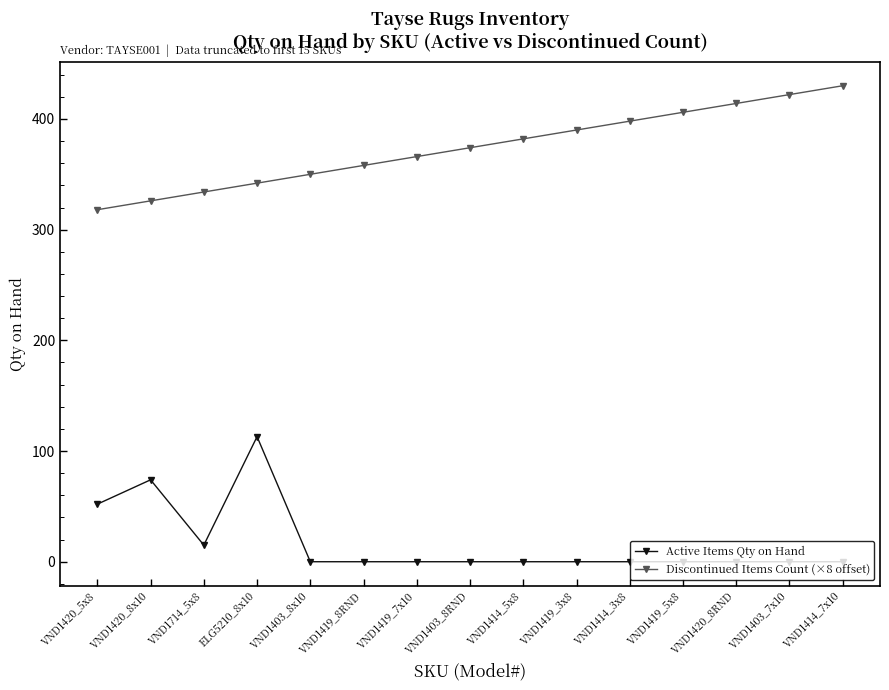

What is the label of the 4th point from the left?

ELG5210_8x10